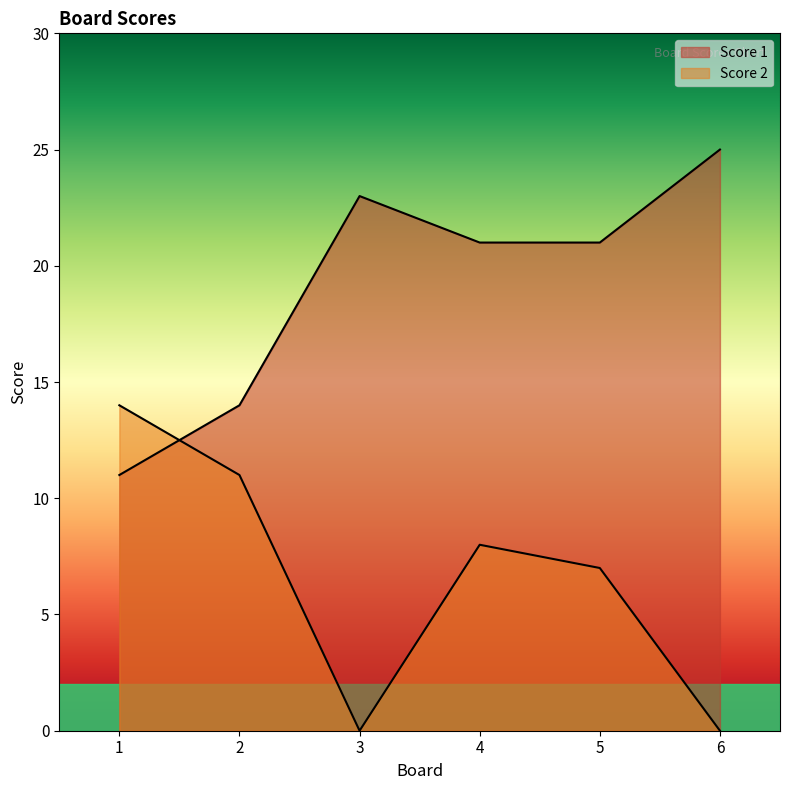

How many values in the Score 2 series exceed 8?

2